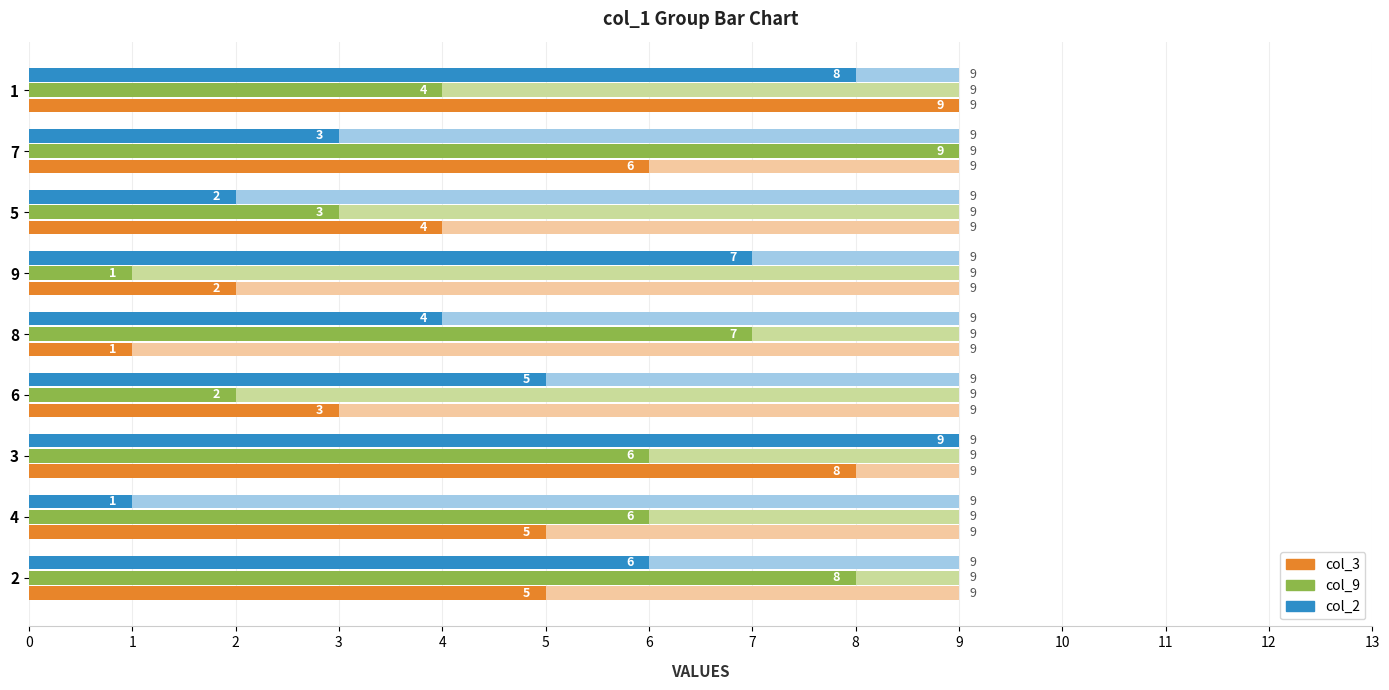

Between 8 and 1, which series saw the biggest shift?

col_3